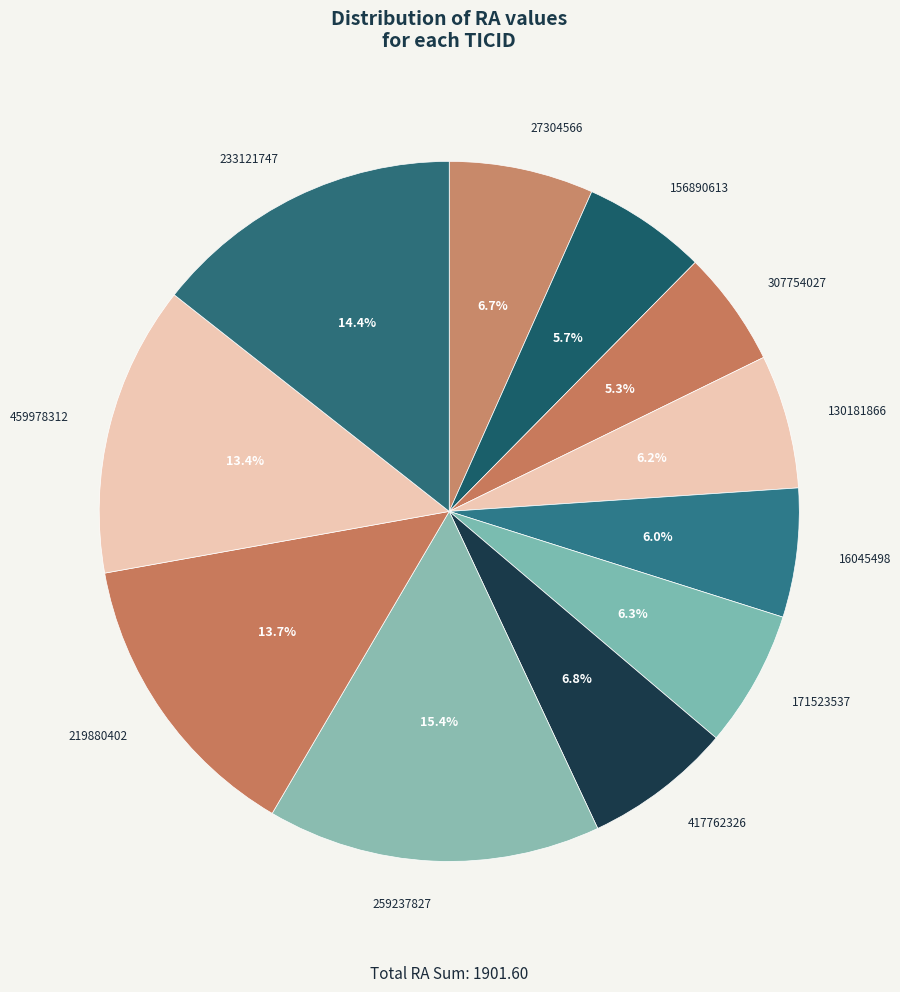

What is the ratio of the value at 171523537 to the value at 16045498?

1.1